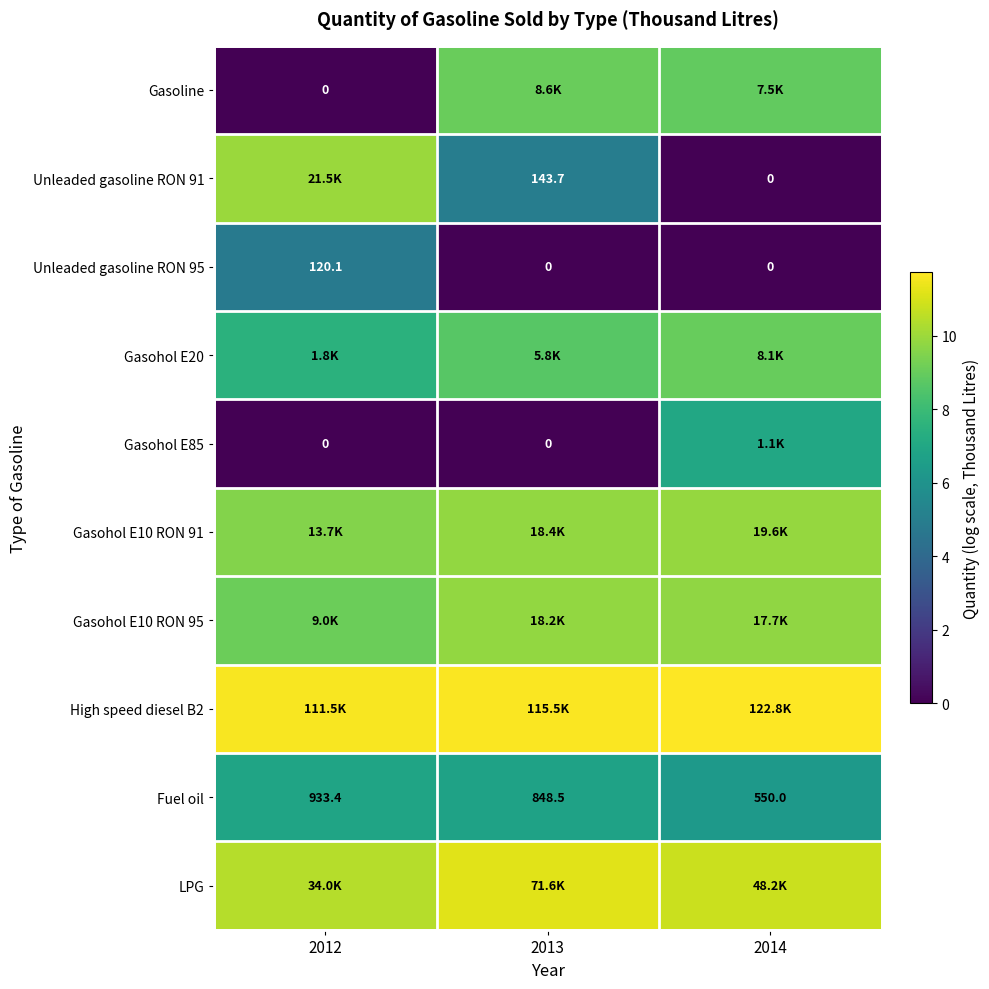

Count the number of data series in this chart.

10